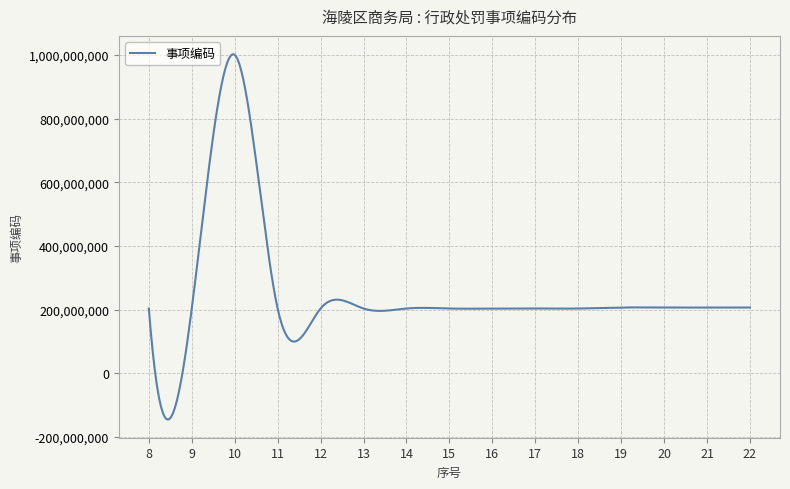

What is the smallest value displayed?

-145163331.8